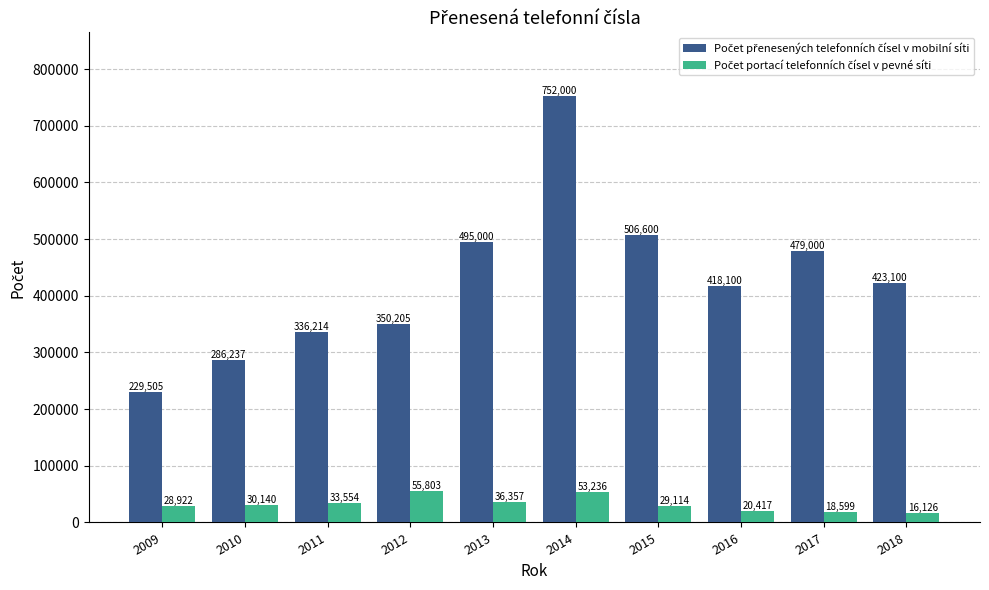

What is the total value across all series at 2015?

535714